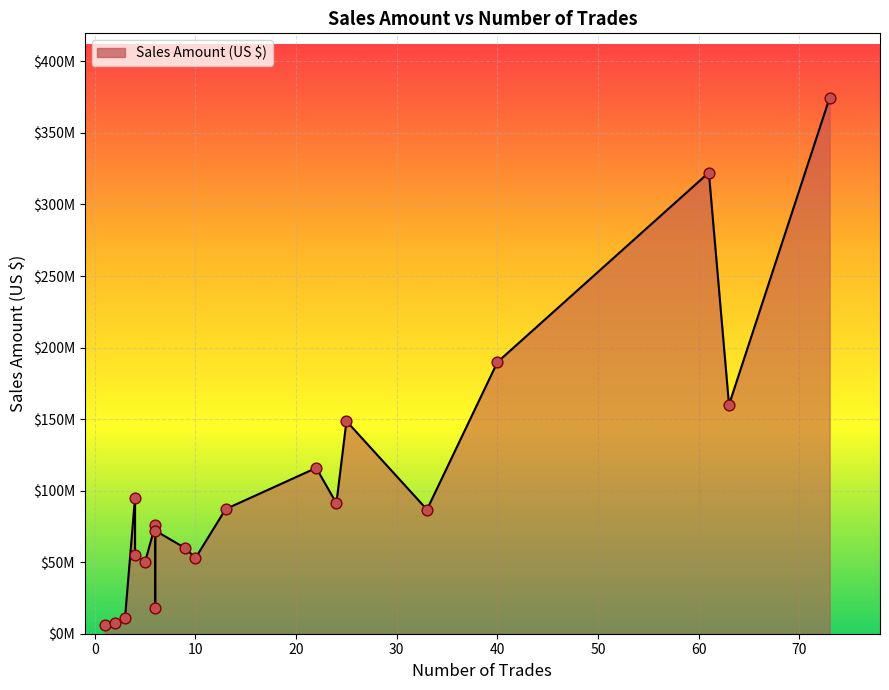

What is the change in value from 1 to 40?

+183467742.1